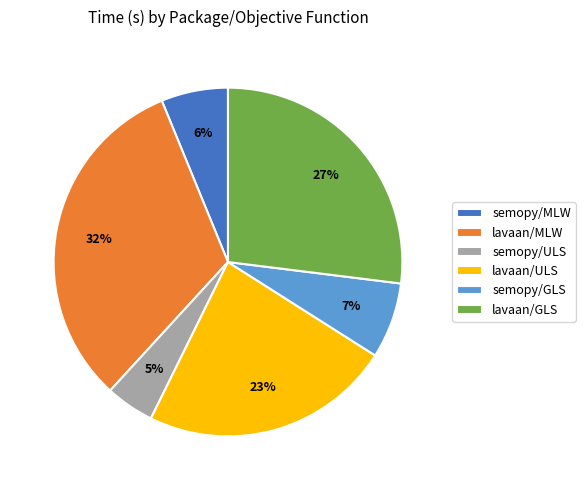

What percentage is the lavaan/ULS slice, to the nearest percent?

23%